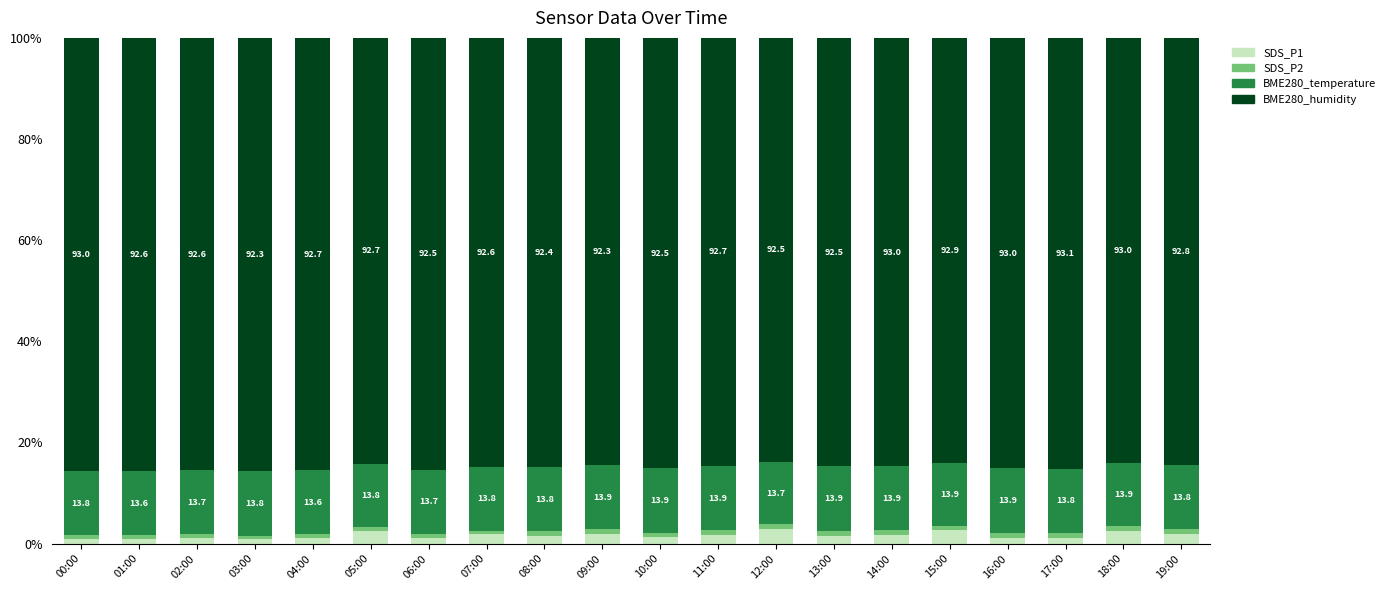

True or false: SDS_P1 has a value of 2.5 at 13:00.

False